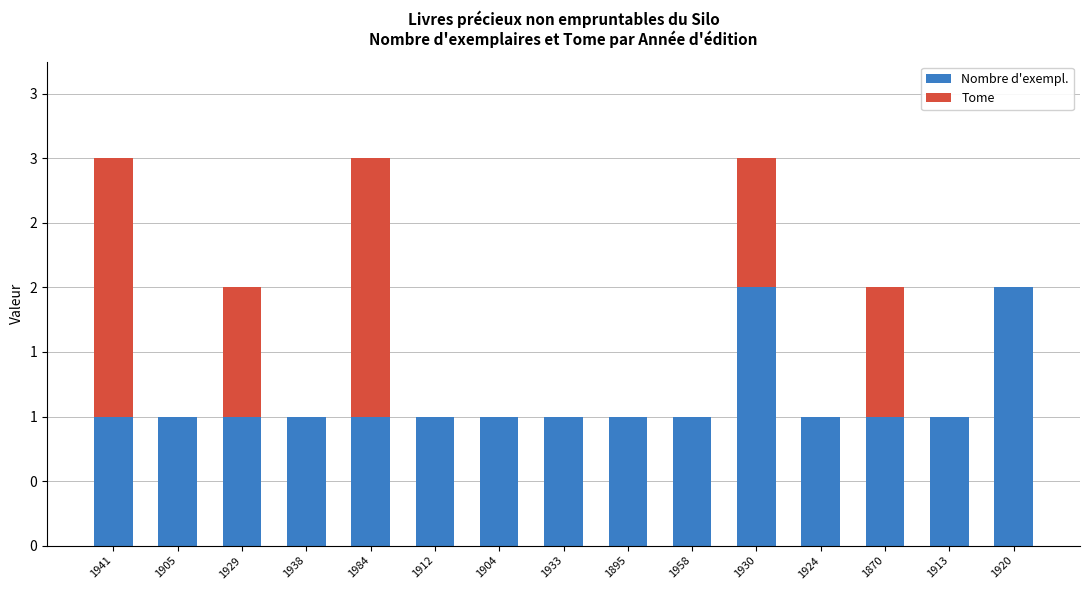

What is the label of the 10th bar from the left?

1958